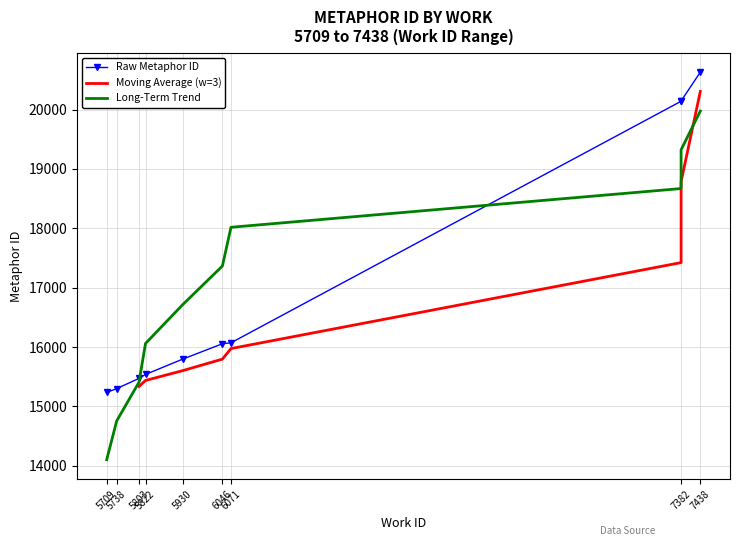

What is the difference between the second highest and second lowest values?

4846